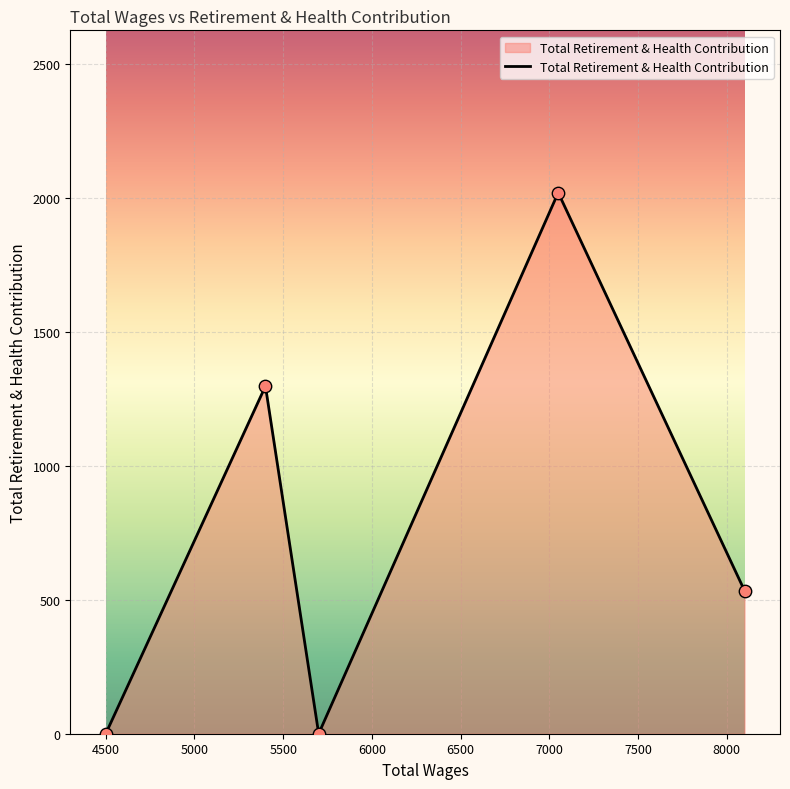

What is the difference between the maximum and minimum values?

2019